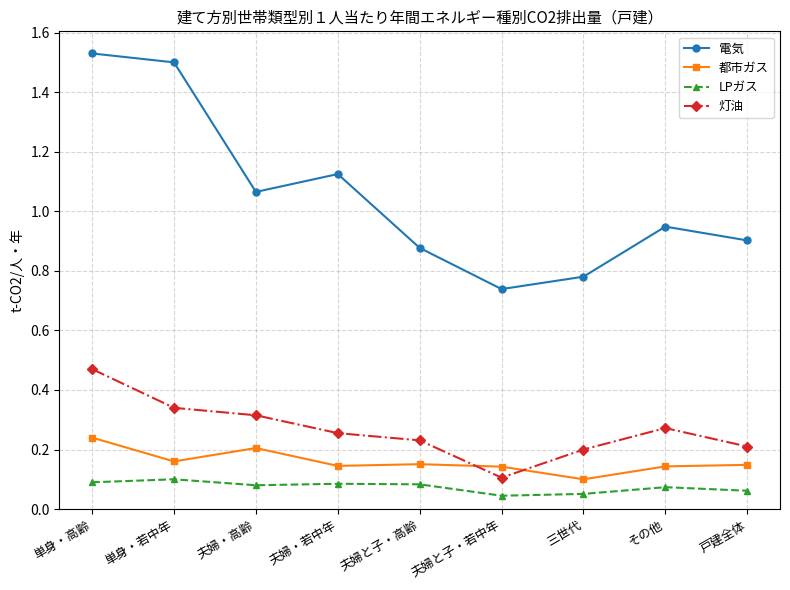

Is it true that 灯油 equals 0.2 at 夫婦・高齢?

False